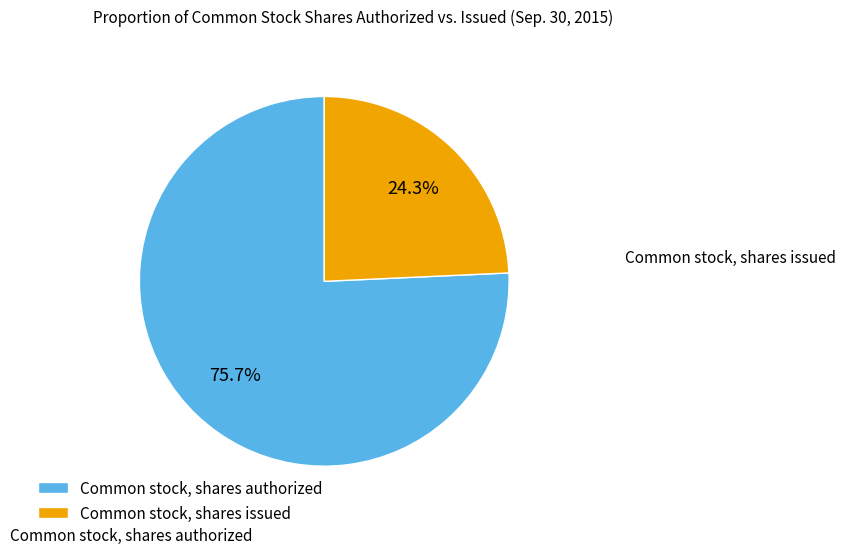

To the nearest percent, what is the difference between the largest and smallest slice percentages?

51%